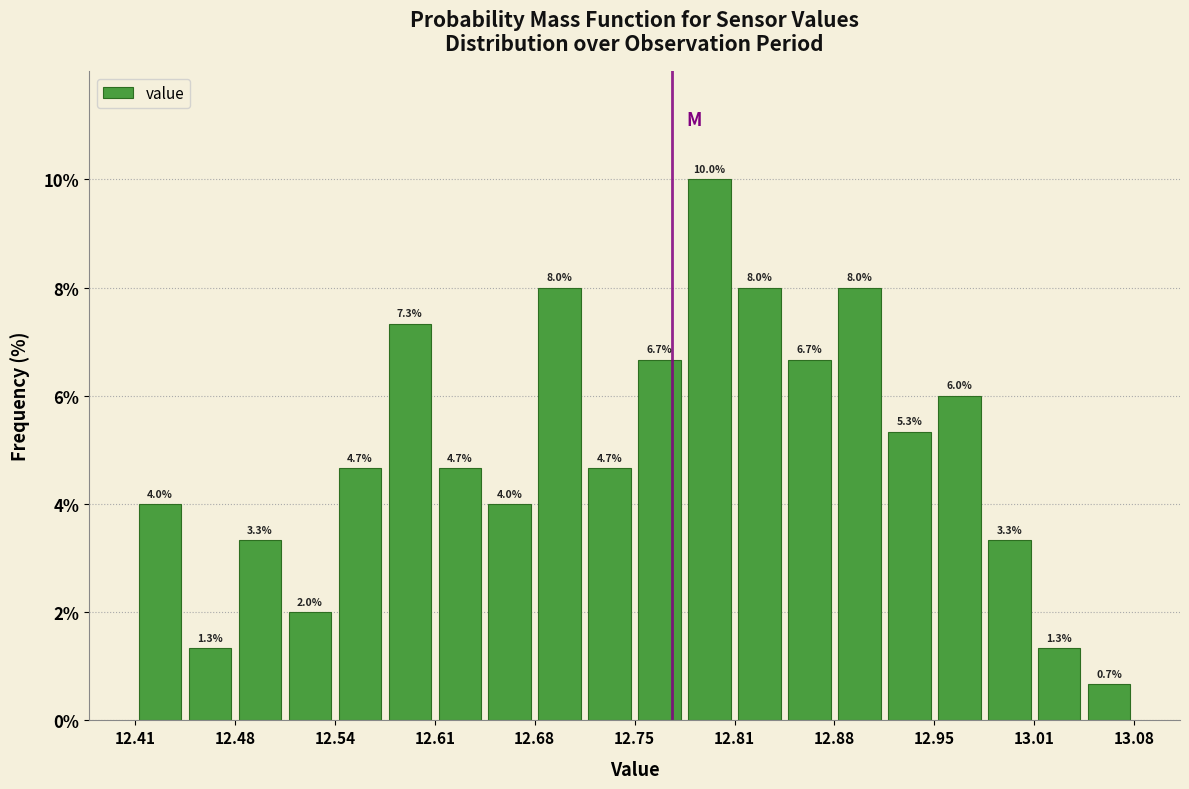

Around what value on the x-axis is the tallest bar? Give the approximate position of its centre, as read against the axis.

12.80